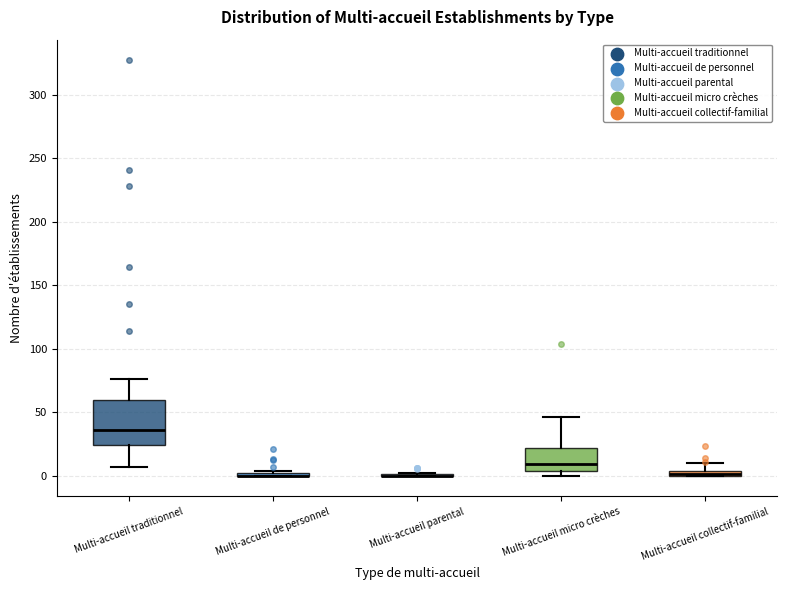

Which box is the tallest, from its lower edge to its upper edge?

Multi-accueil traditionnel